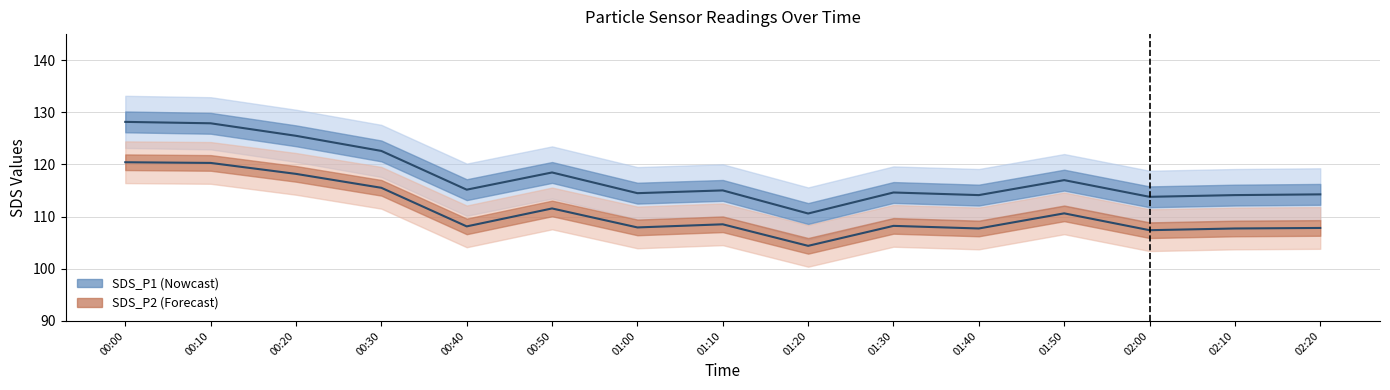

At which label does SDS_P1 first exceed 115?

00:00